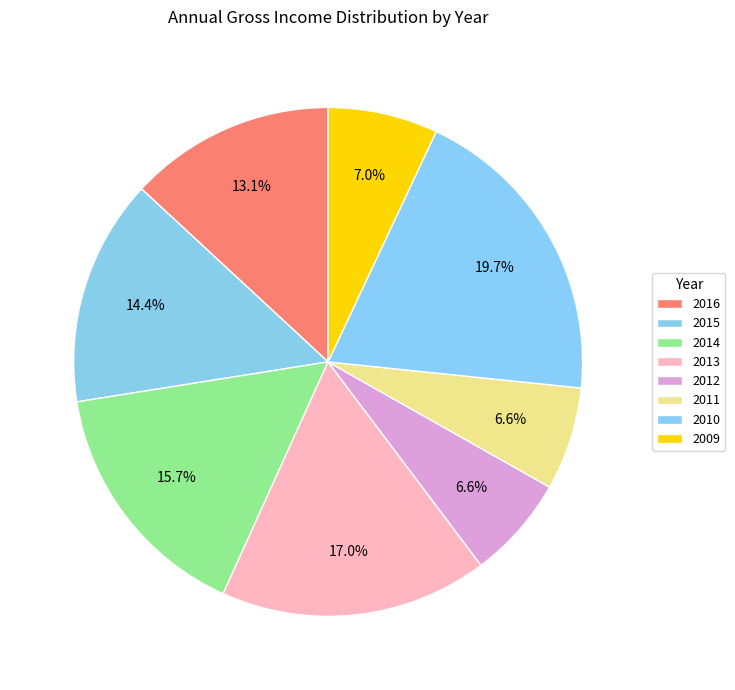

How many slices are in this pie chart?

8